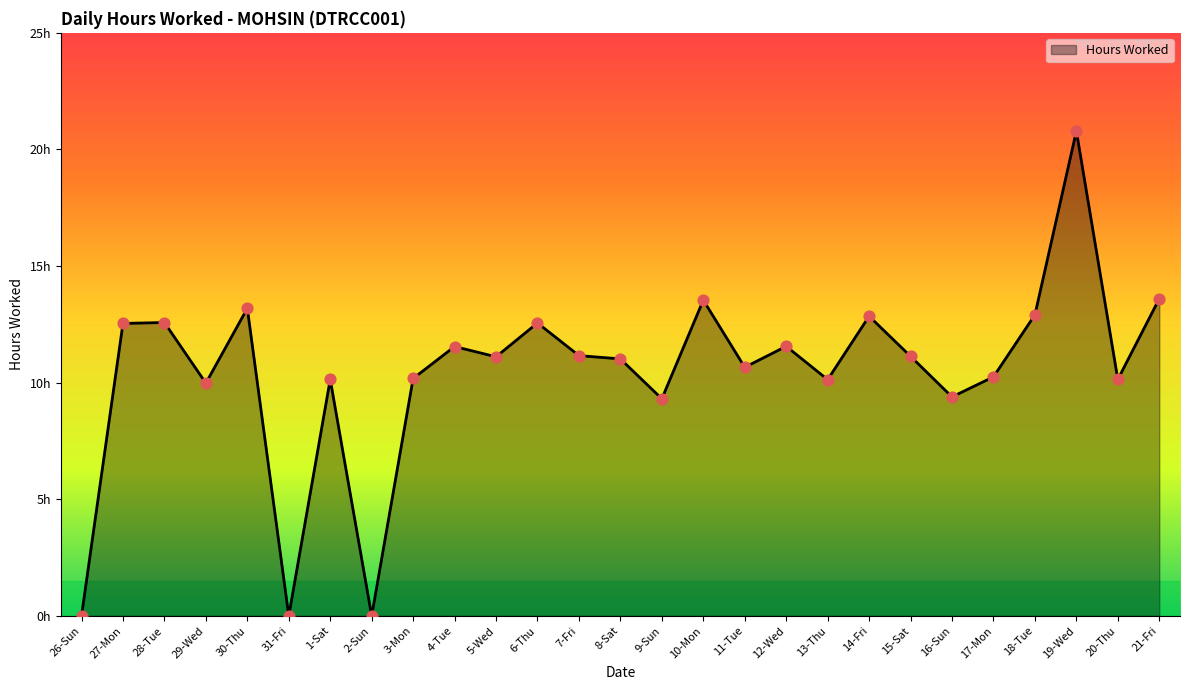

What is the ratio of the value at 10-Mon to the value at 14-Fri?

1.1